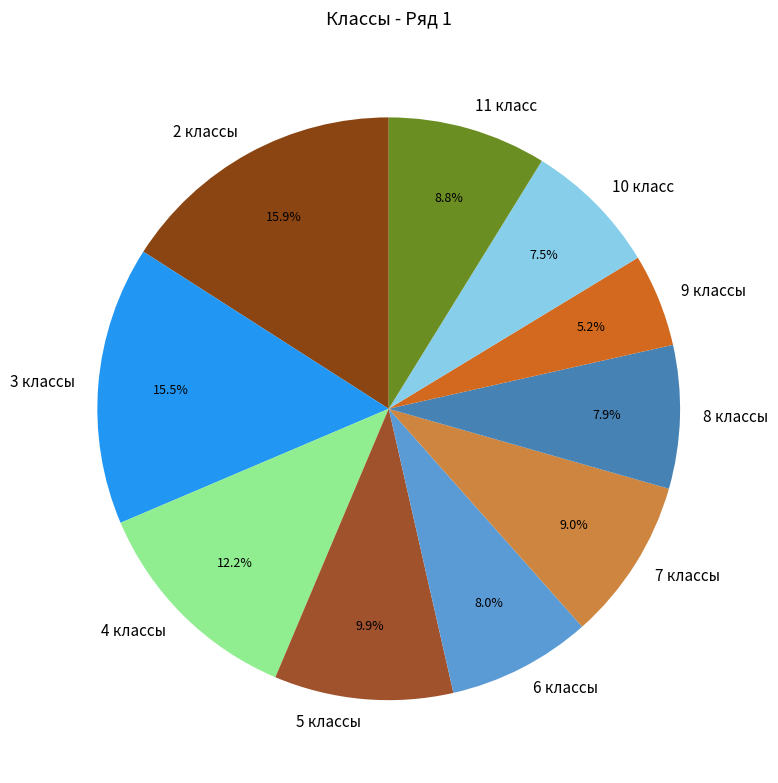

Count the number of slices in the pie.

10